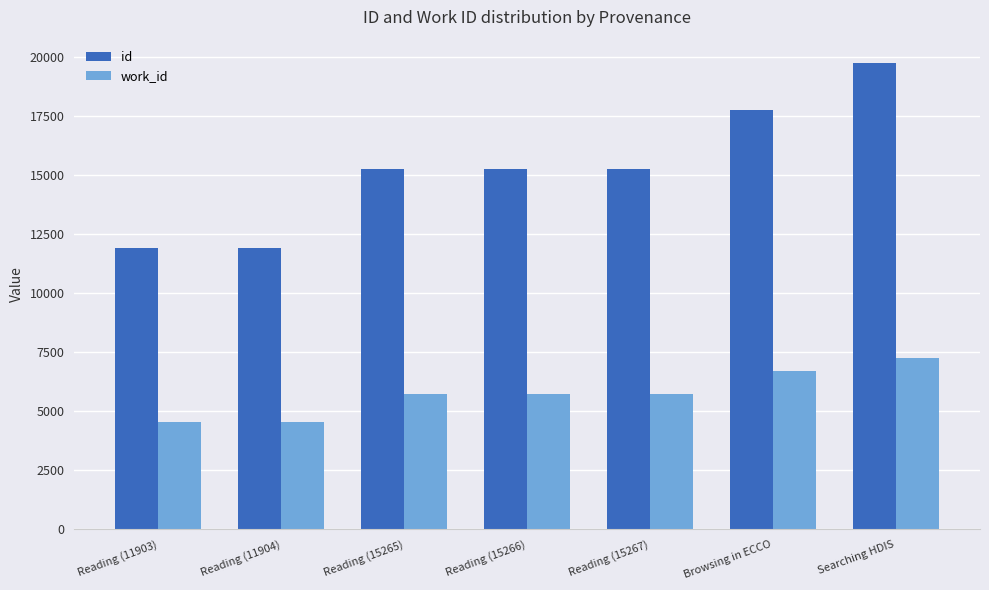

What is the label of the 3rd bar from the right?

Reading (15267)